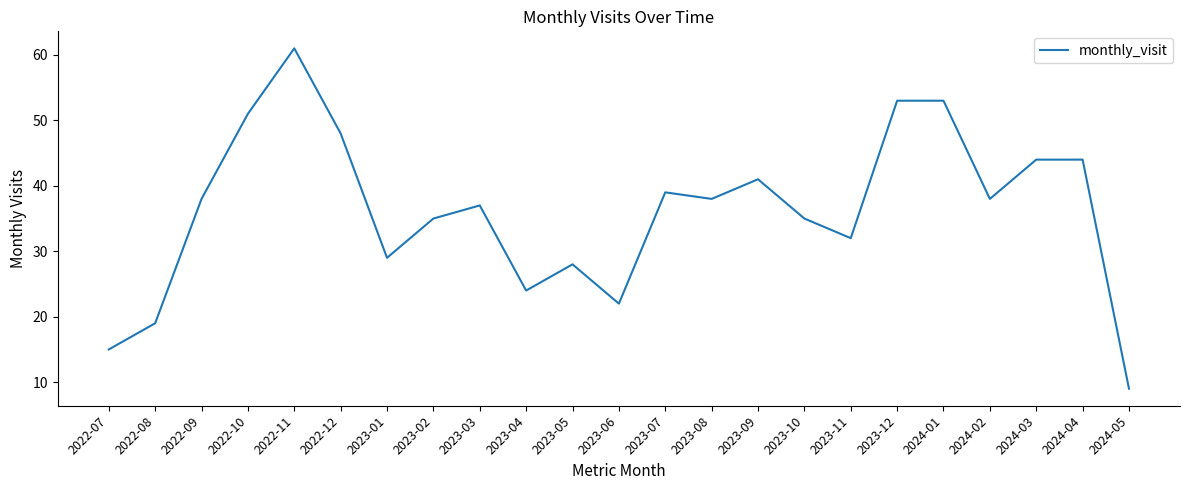

Count the number of categories in the chart.

23